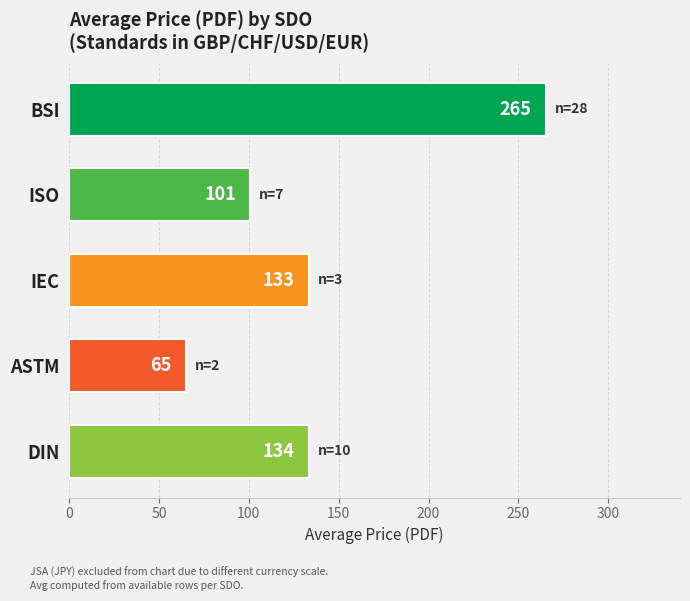

Which has a higher value, ISO or DIN?

DIN